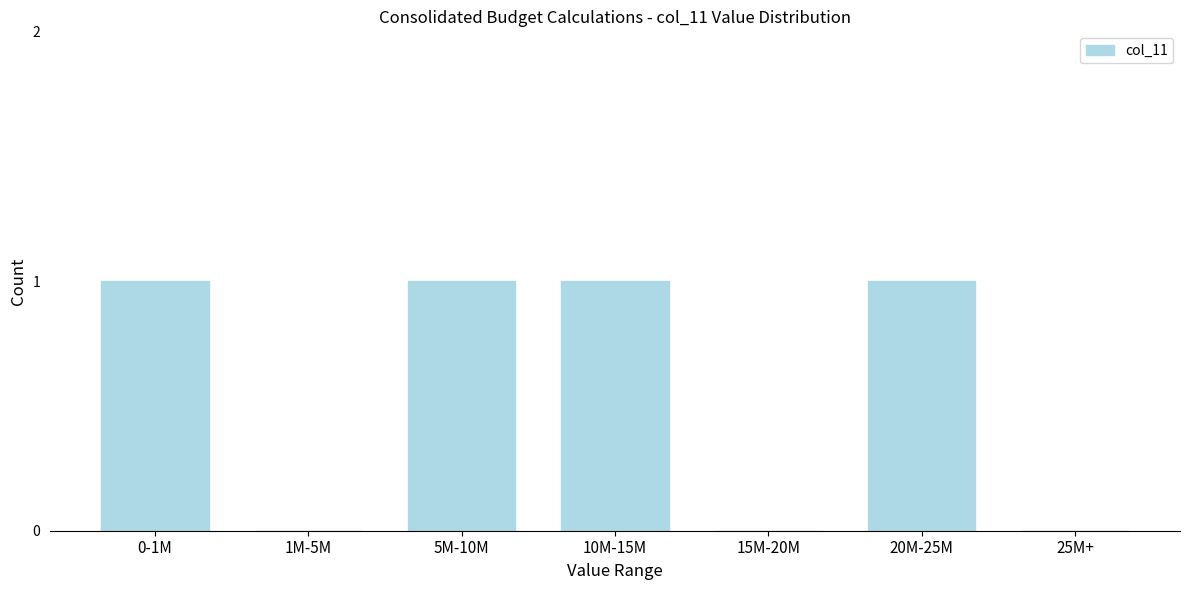

Reading right to left, transcribe all the data shown in this chart.

25M+=0	20M-25M=1	15M-20M=0	10M-15M=1	5M-10M=1	1M-5M=0	0-1M=1